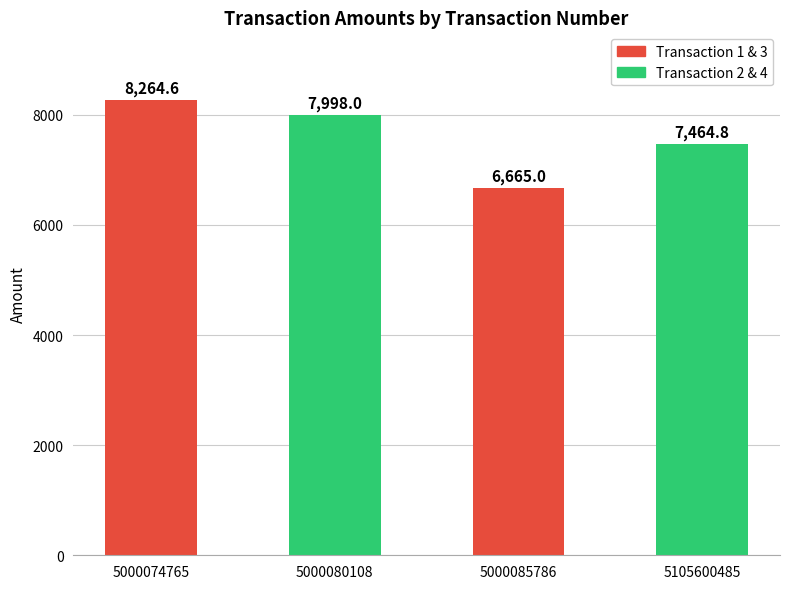

At which label is the value closest to 7464?

5105600485